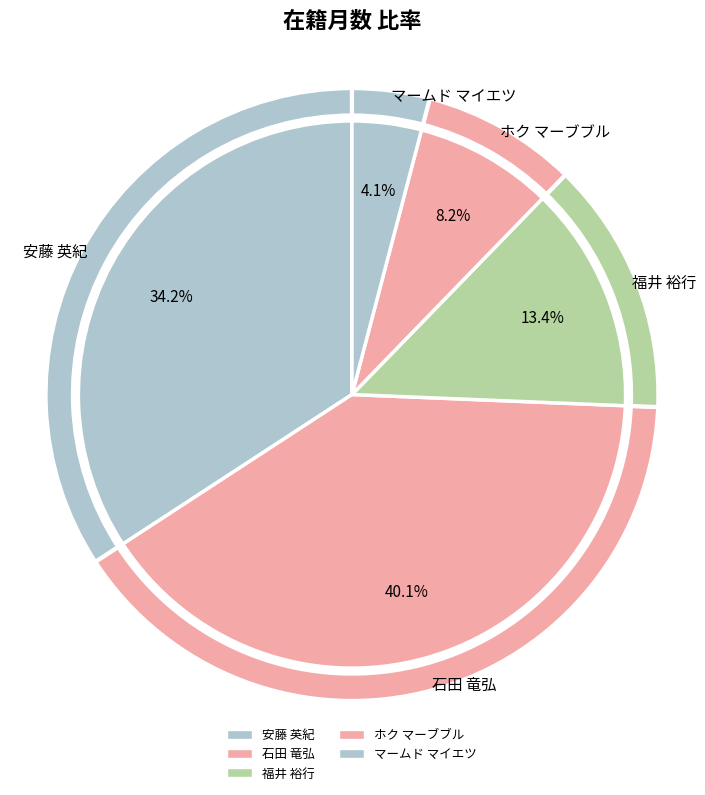

What percentage is the マームド マイエツ slice, to the nearest percent?

4%